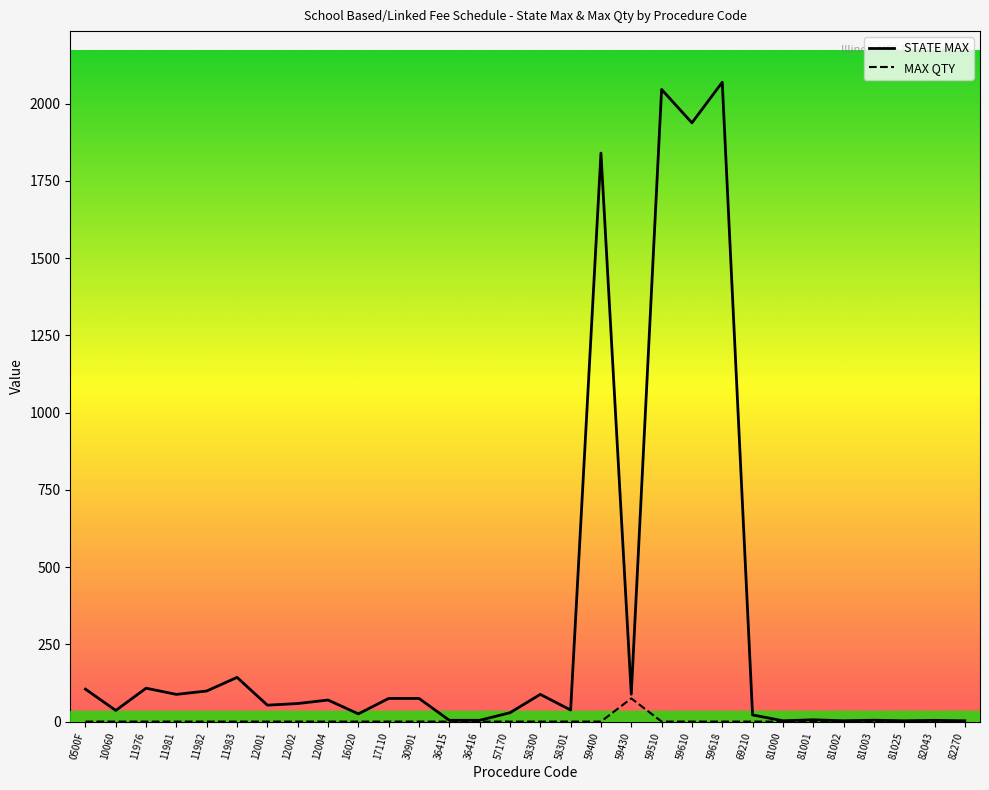

The STATE MAX series shows 1110.4 at 59618. True or false?

False